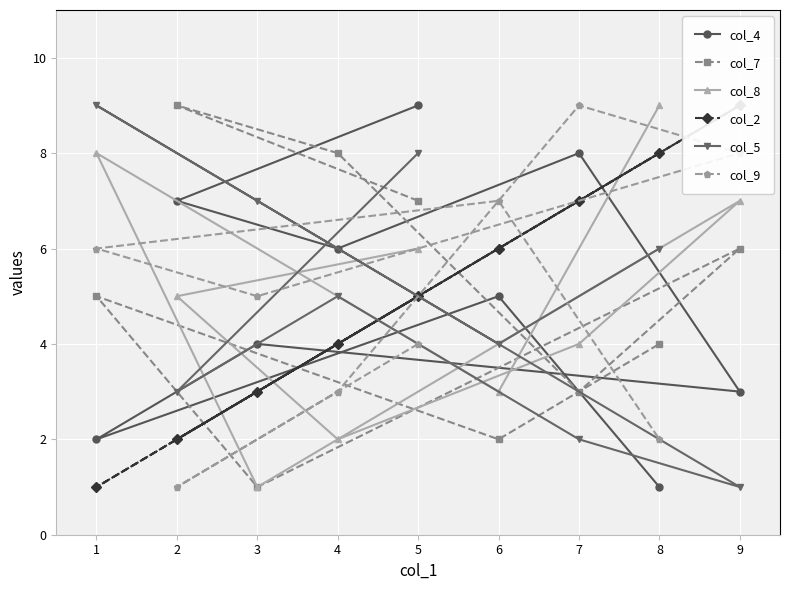

What is the value of the col_4 point at the 7th from the left?

8